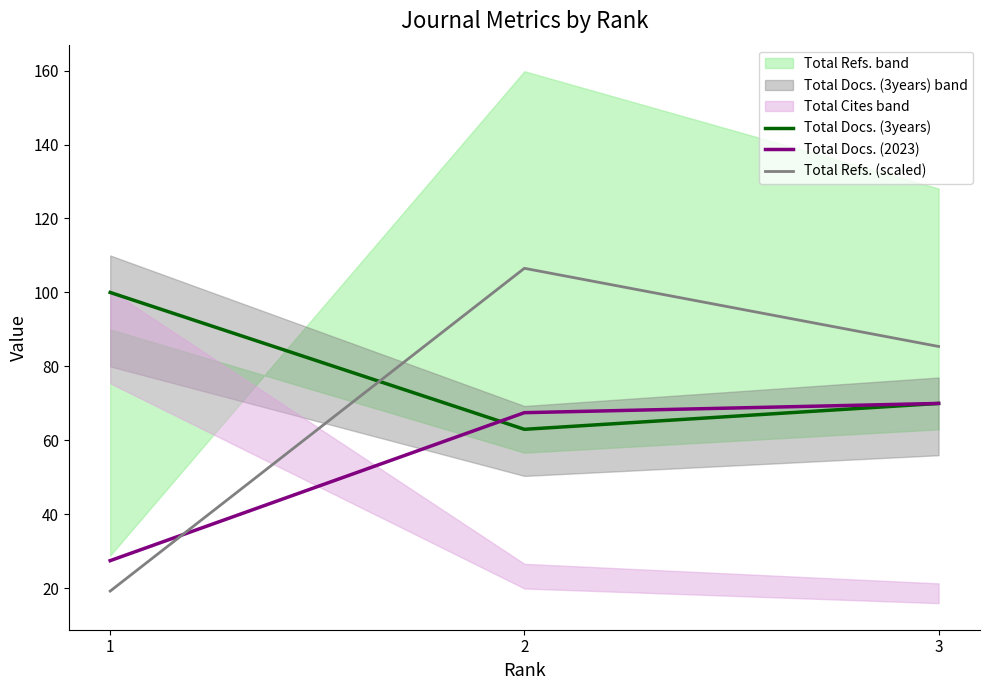

Which series has the largest range (max minus min)?

Total Refs. (scaled)